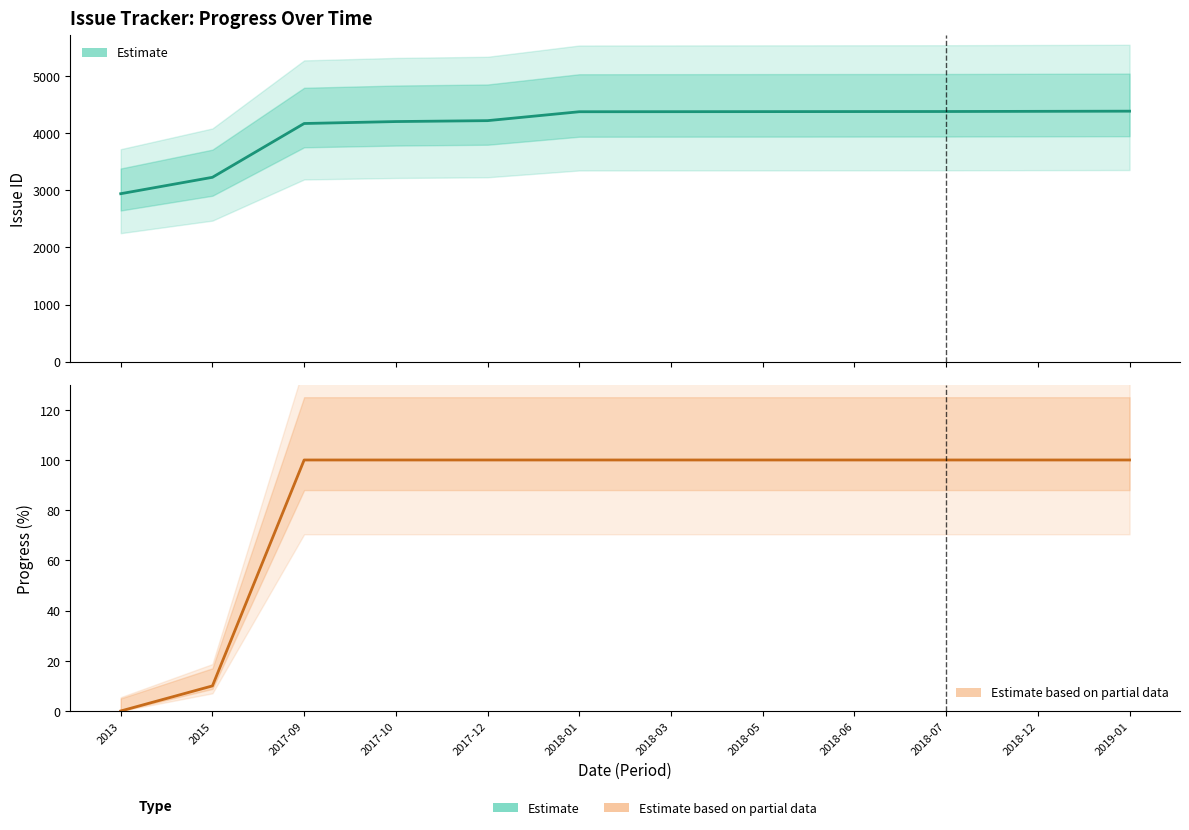

How many positive values does the Progress (Partial Estimate) series have?

11